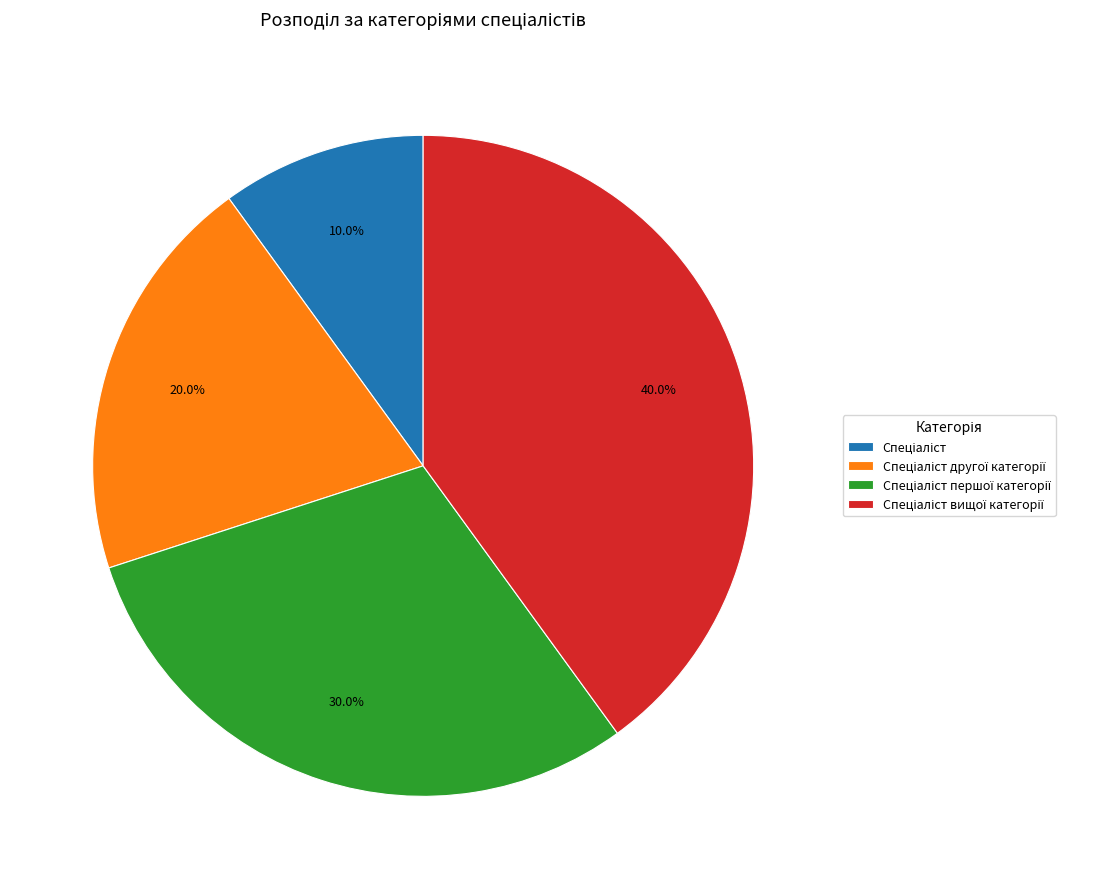

Is there a majority slice in this chart?

No